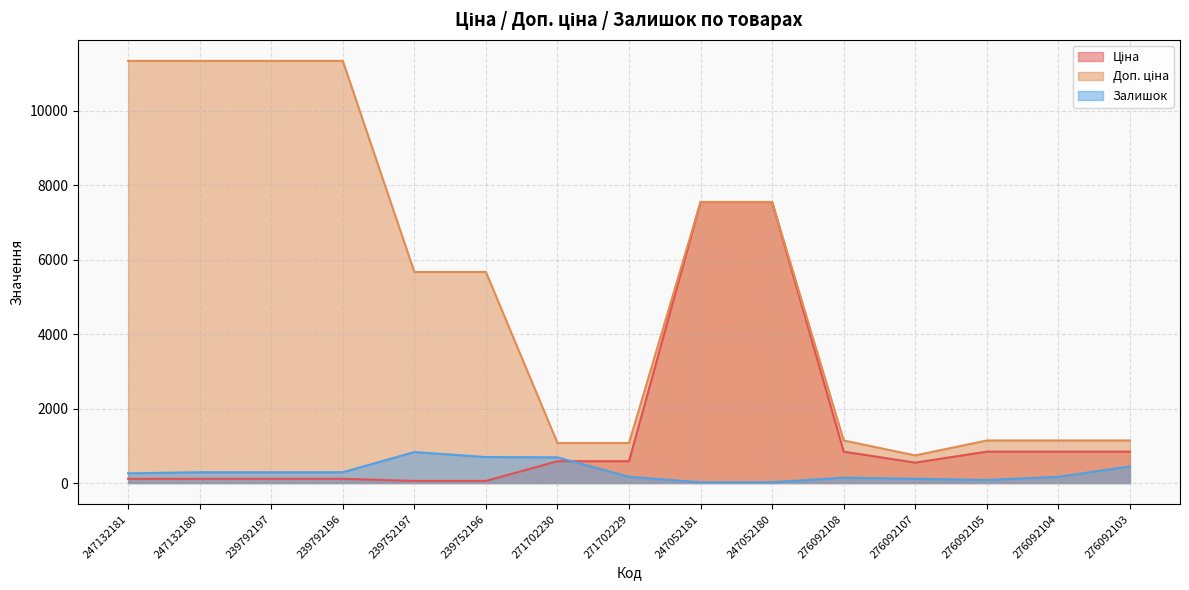

What is the label of the 11th point from the left?

276092108